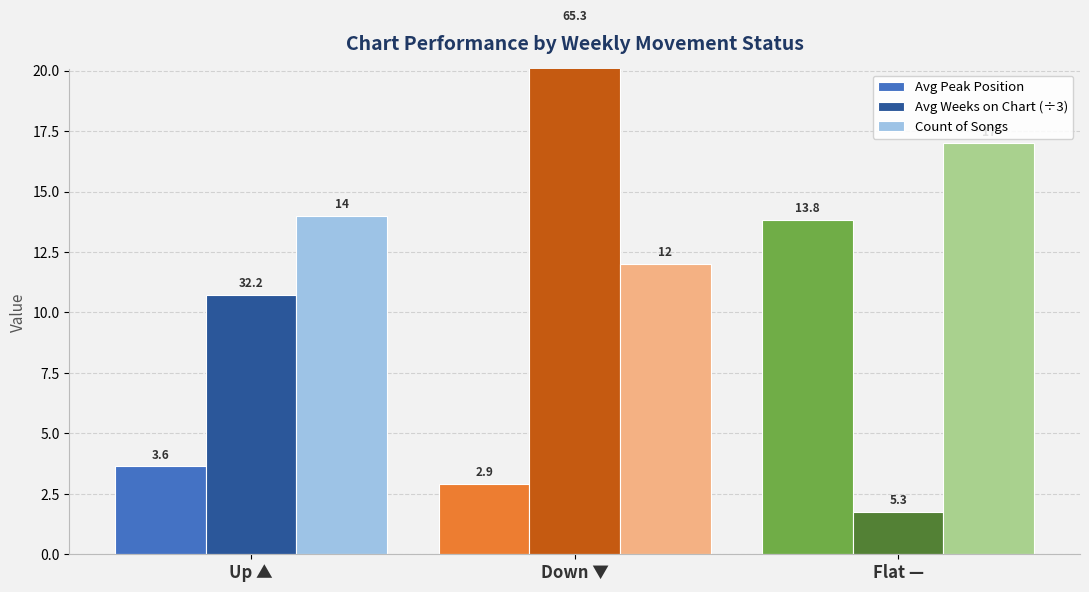

Which has a higher value, Flat — or Down ▼?

Flat —